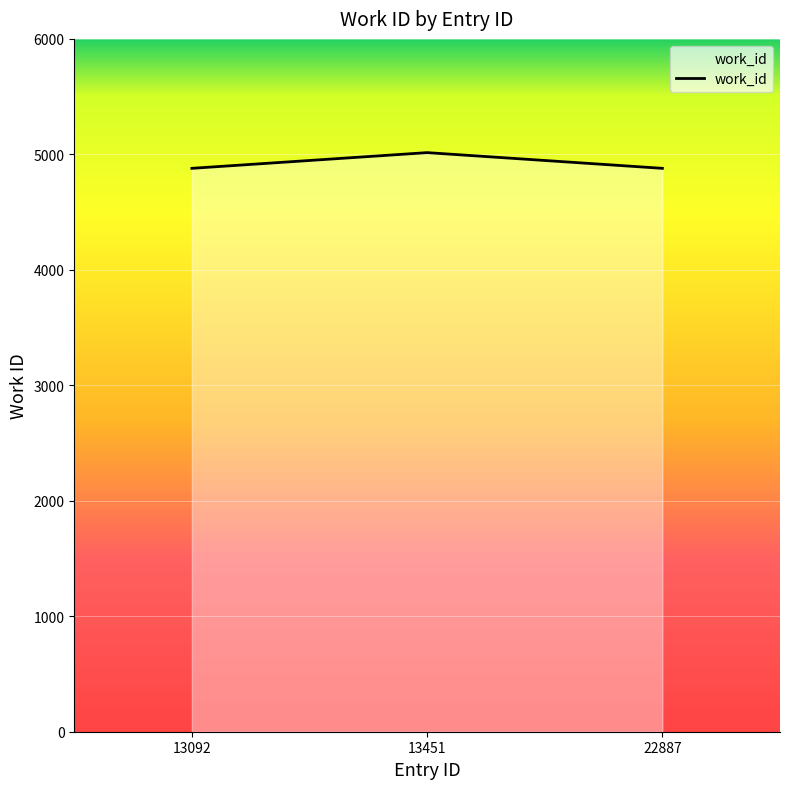

What value does the data have at 22887?

4879